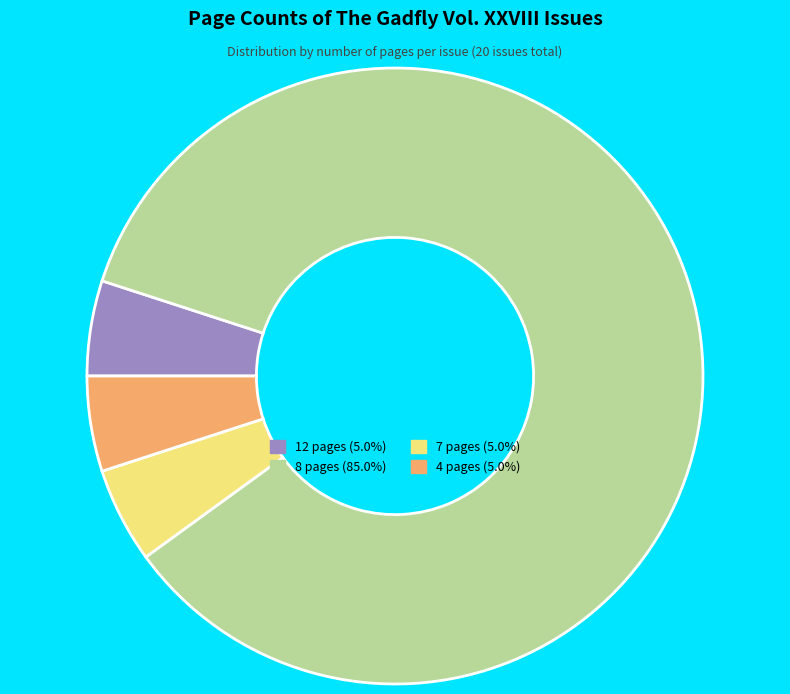

Is it true that 7 pages is 5% of the pie?

True